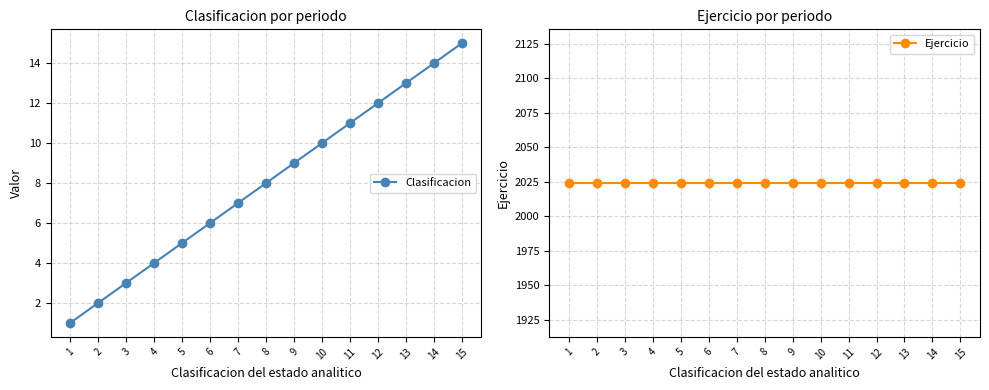

At which label does Ejercicio reach its peak?

1